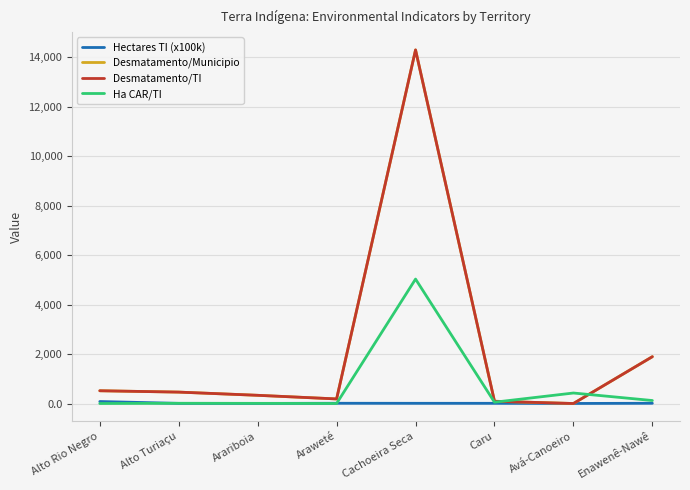

The Desmatamento/Municipio series shows 461.0 at Alto Turiaçu. True or false?

True